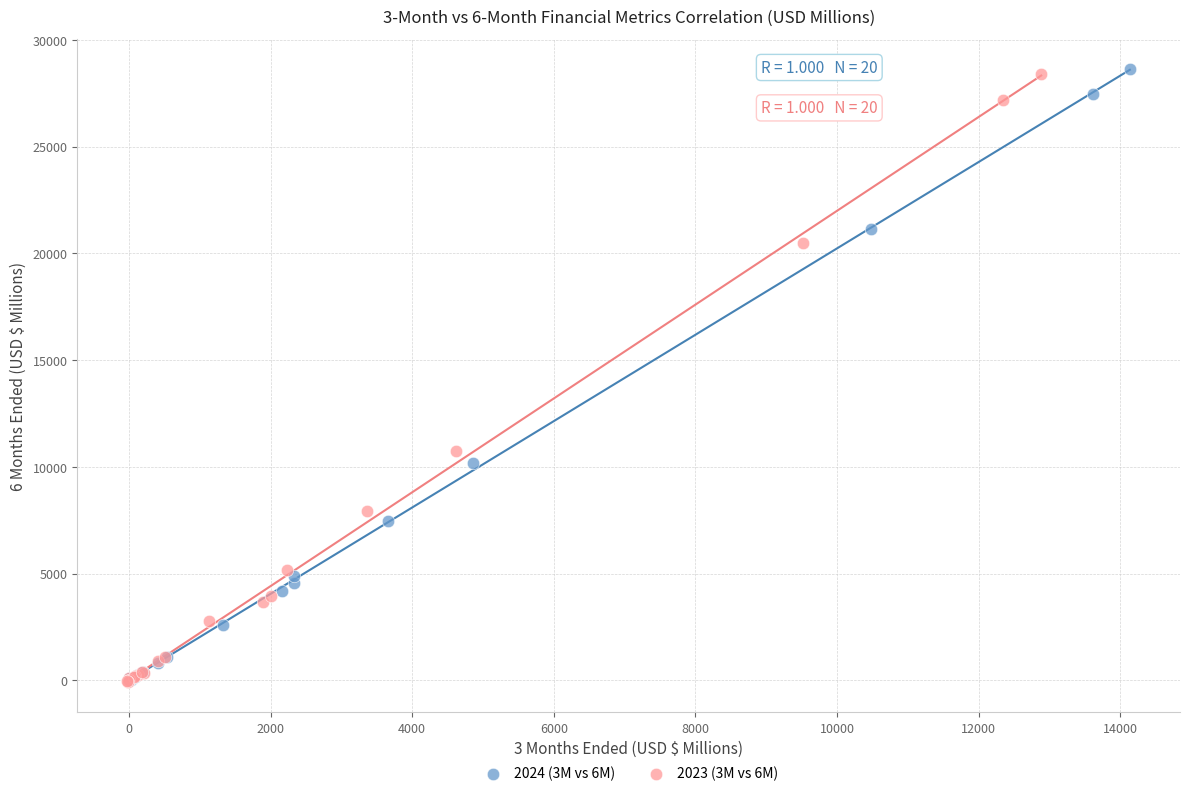

Which series has the largest Y range (max minus min)?

2024 (3M vs 6M)